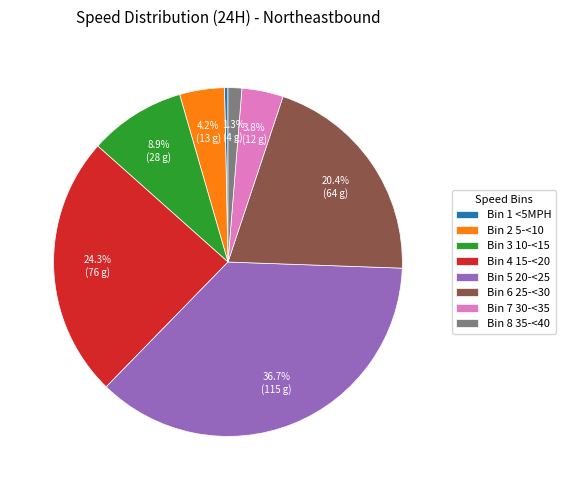

To the nearest percent, what is the average slice percentage?

12%